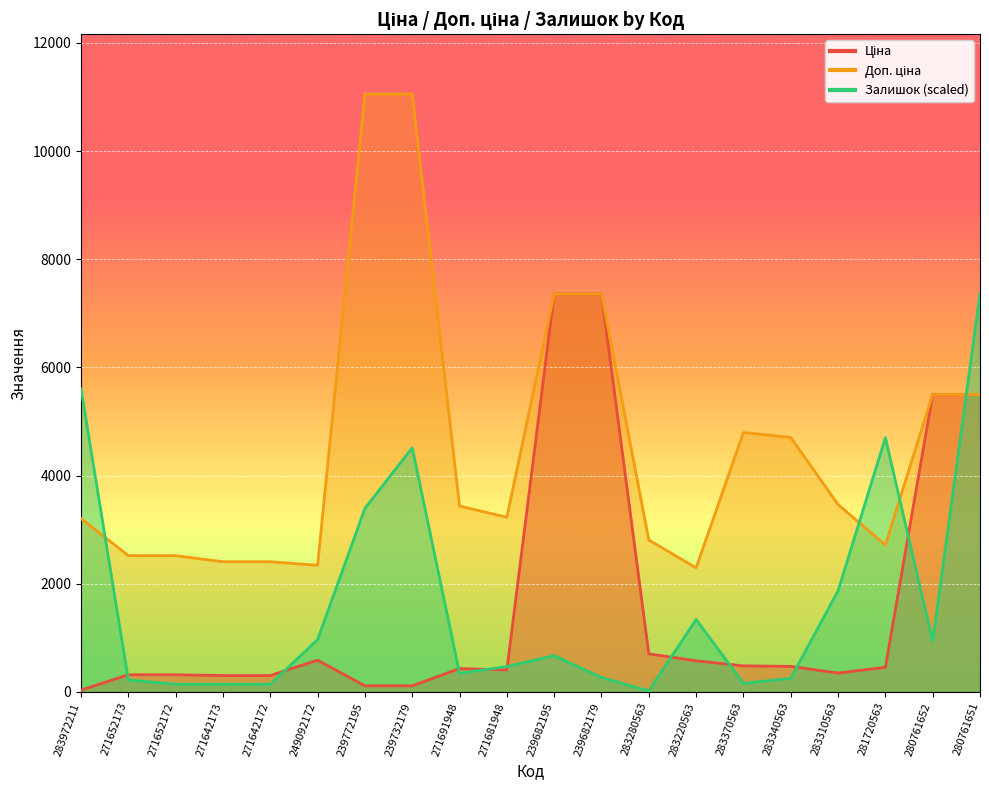

What is the sum of the Залишок values at 271681948 and 239732179?

4979.4